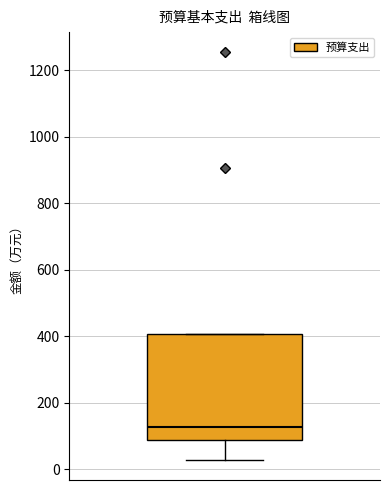

Read this box plot against the y-axis: the position of the median line, the range covered by the box, and the ends of both whiskers. The values are not printed on the chart, so give them approximately, as read against the axis.

median 120, box 80 to 400, whiskers 20 to 400